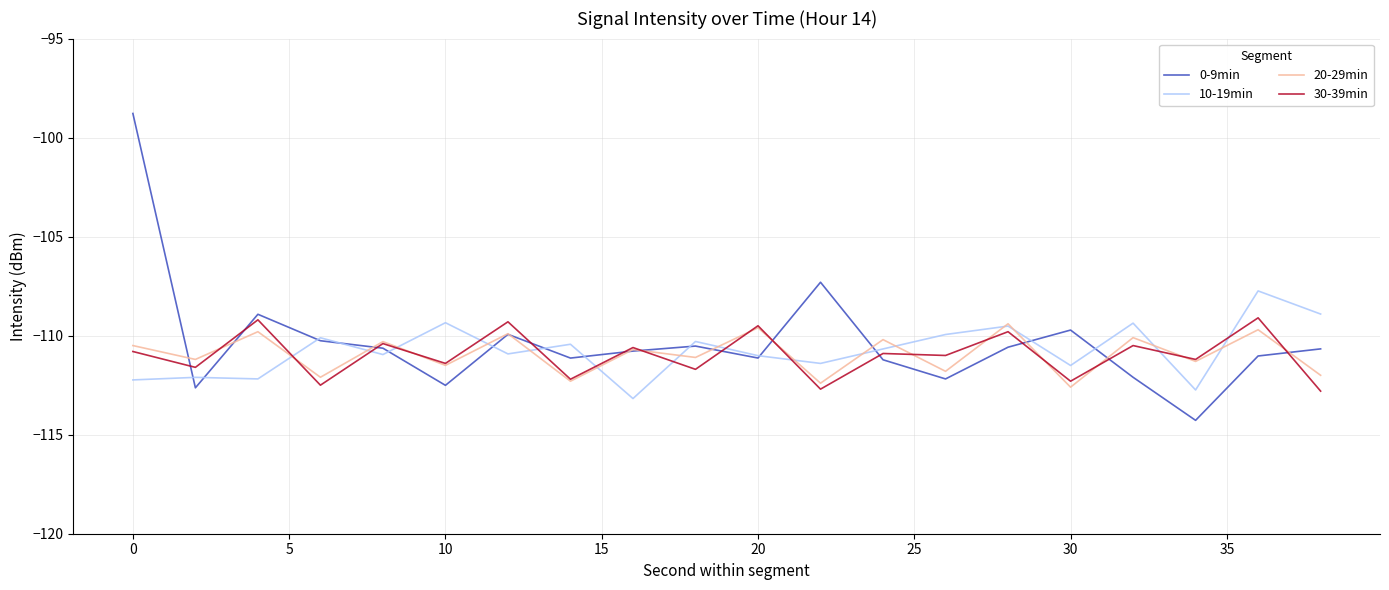

Which series has the widest spread of values?

0-9min